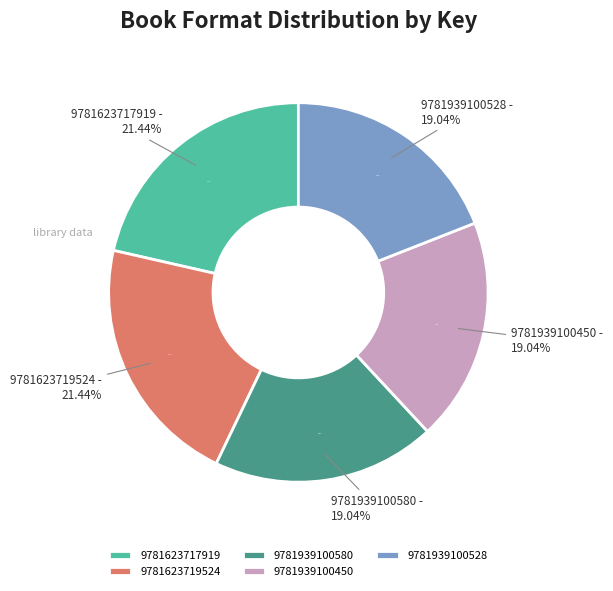

To the nearest percent, what percentage of the pie is 9781939100528?

19%